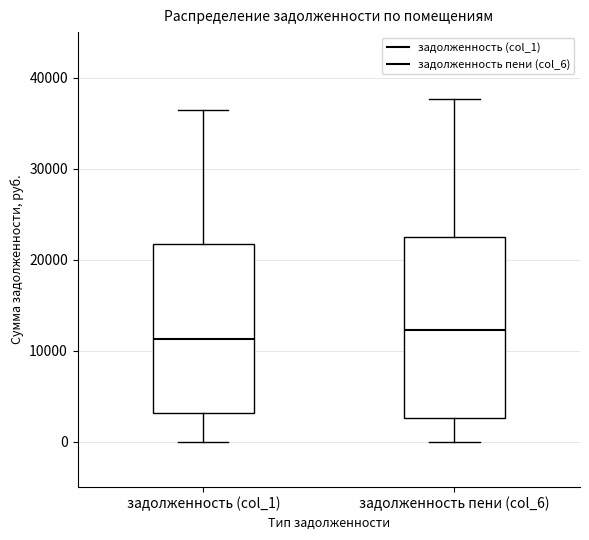

Reading left to right, read every box against the y-axis: the position of its median line, the range the box covers, and the ends of its whiskers. The values are not printed on the chart, so give them approximately, as read against the axis.

задолженность (col_1): median 11000, box 3000 to 22000, whiskers 0 to 36000
задолженность пени (col_6): median 12000, box 3000 to 22000, whiskers 0 to 38000